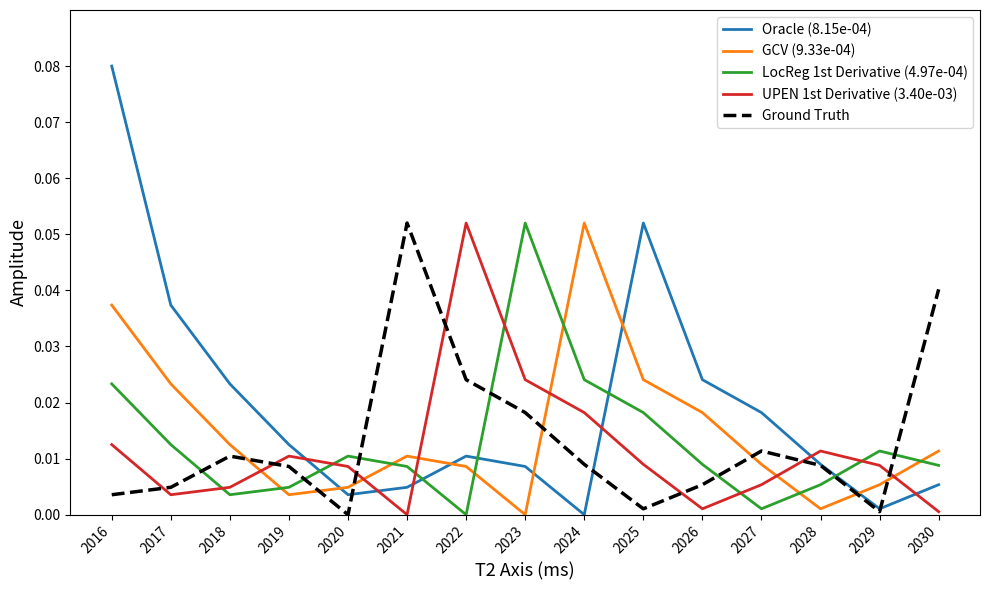

What are all the series names shown in the legend?

Oracle (8.15e-04), GCV (9.33e-04), LocReg 1st Derivative (4.97e-04), UPEN 1st Derivative (3.40e-03), Ground Truth